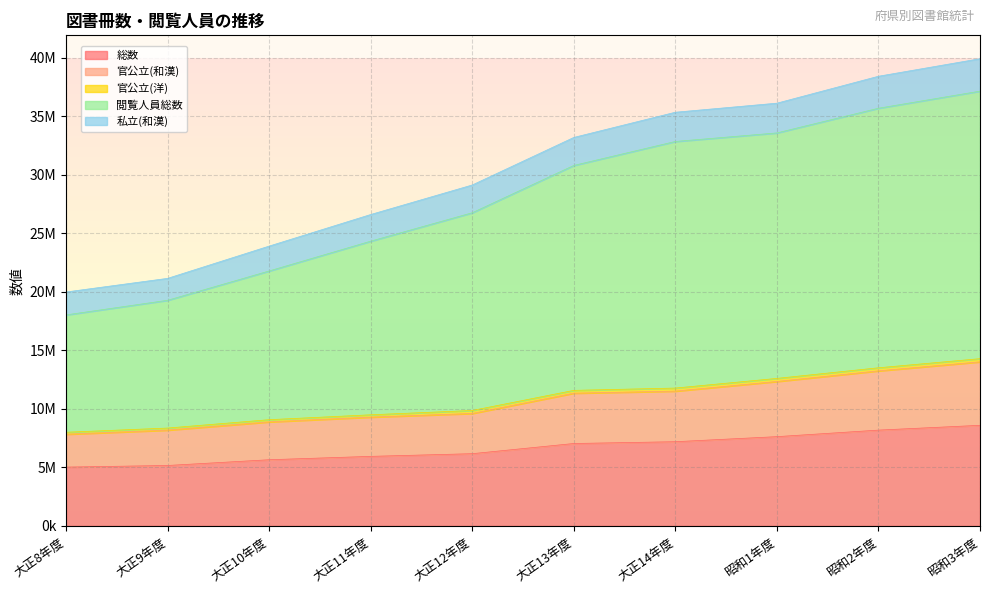

Rank the categories by 官公立(和漢) value from lowest to highest.

大正8年度, 大正9年度, 大正10年度, 大正11年度, 大正12年度, 大正13年度, 大正14年度, 昭和1年度, 昭和2年度, 昭和3年度